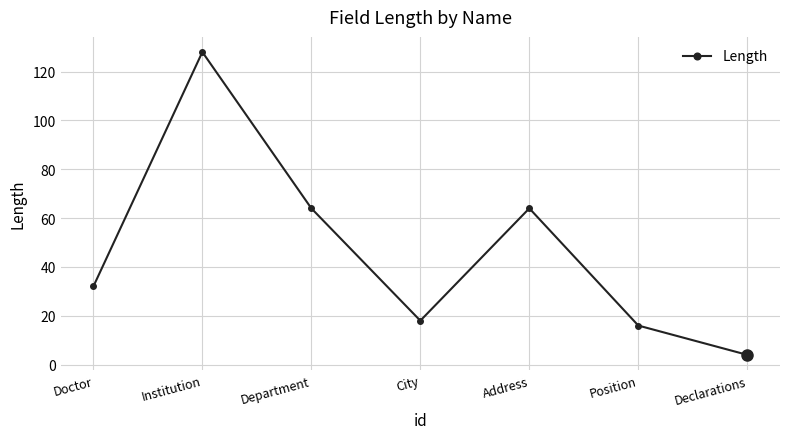

What is the difference between the maximum and minimum values?

124